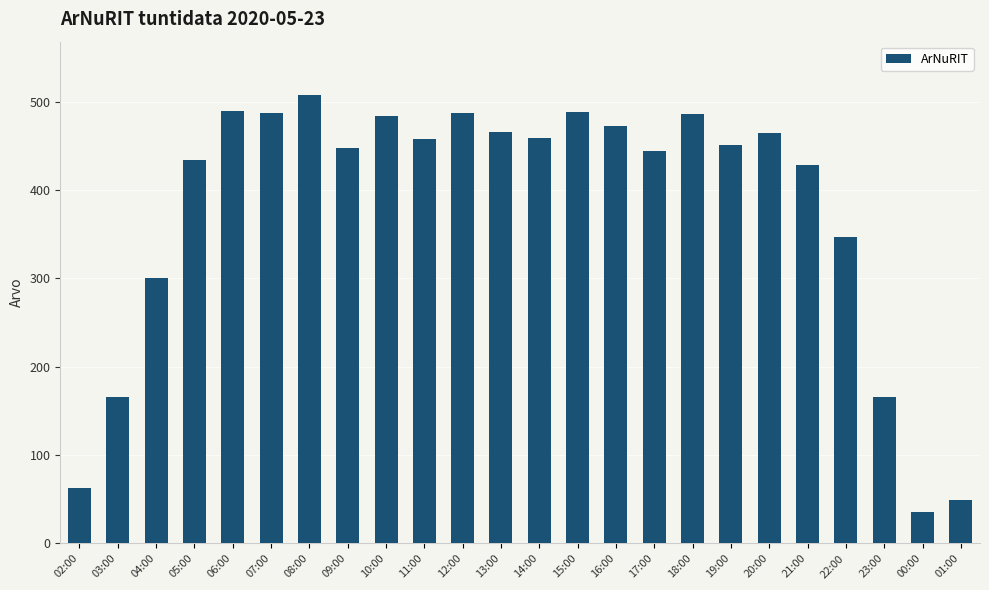

Are the bars horizontal?

No